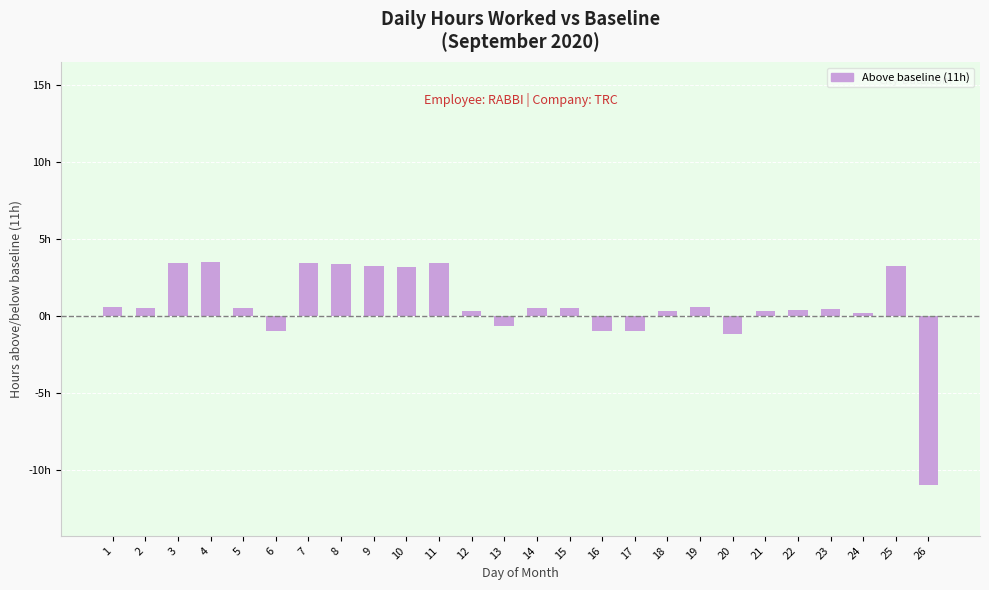

Which has a higher value, 8 or 12?

8